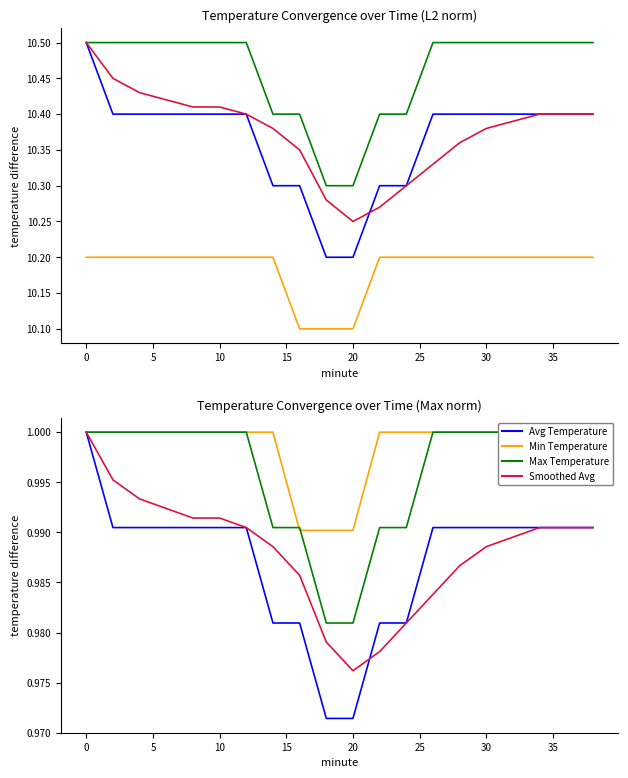

Which series has the largest range (max minus min)?

Avg Temperature